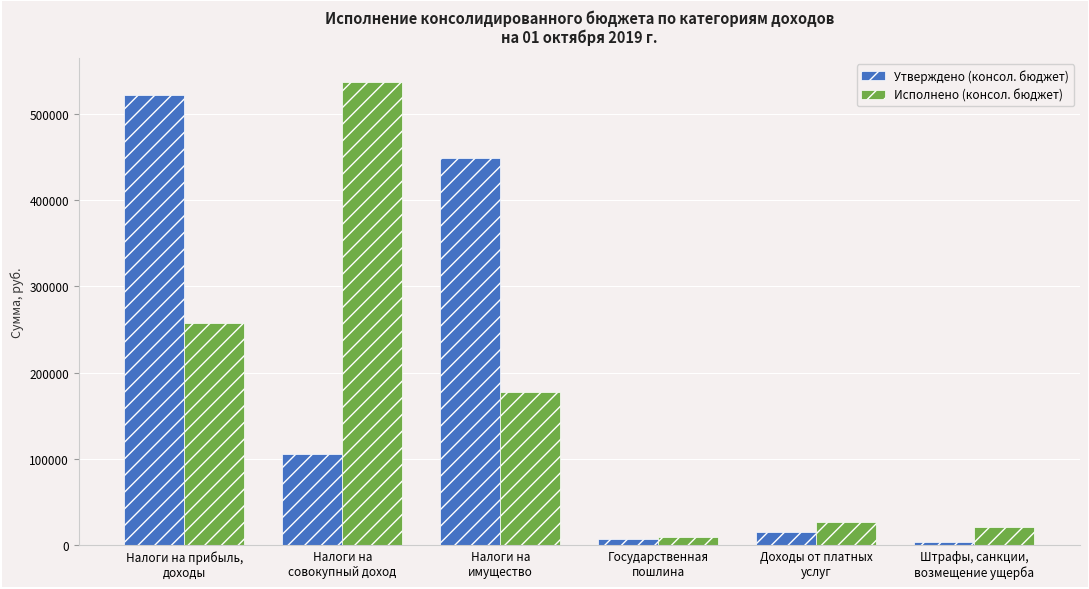

How many data points in Утверждено (консол. бюджет) are less than 106300?

3